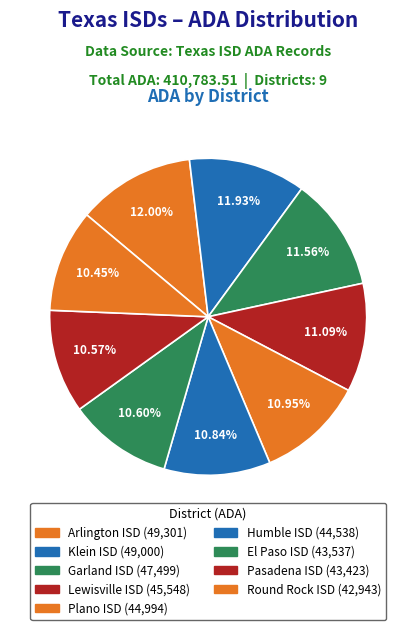

Is it true that Humble ISD is 1% of the pie?

False